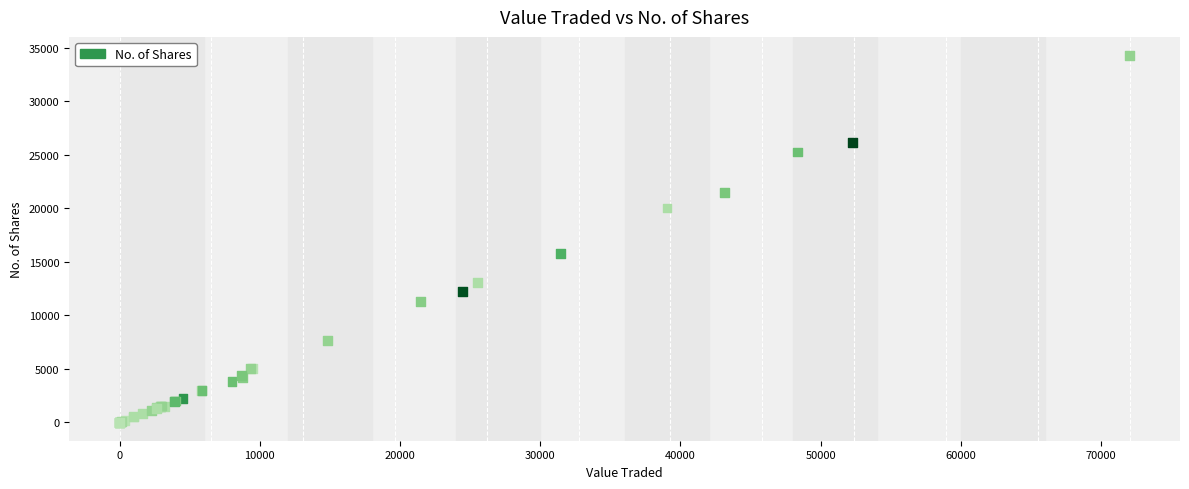

What Y value in the scatter plot is closest to 17150?

15749